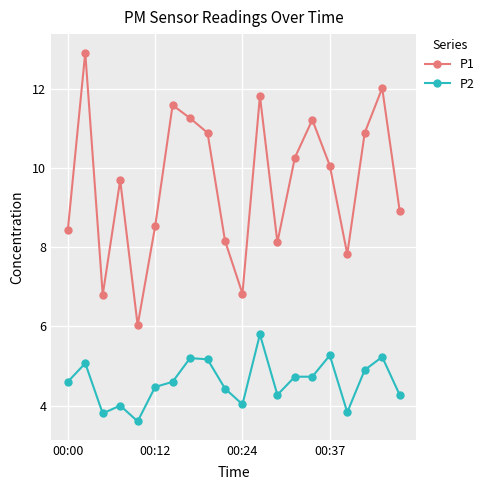

Which series has the largest range (max minus min)?

P1